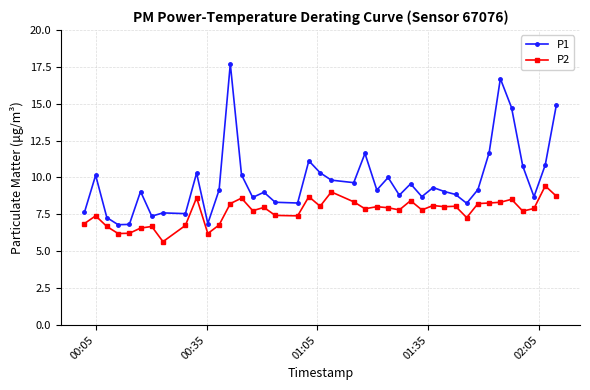

What is the maximum value for P1?

17.7